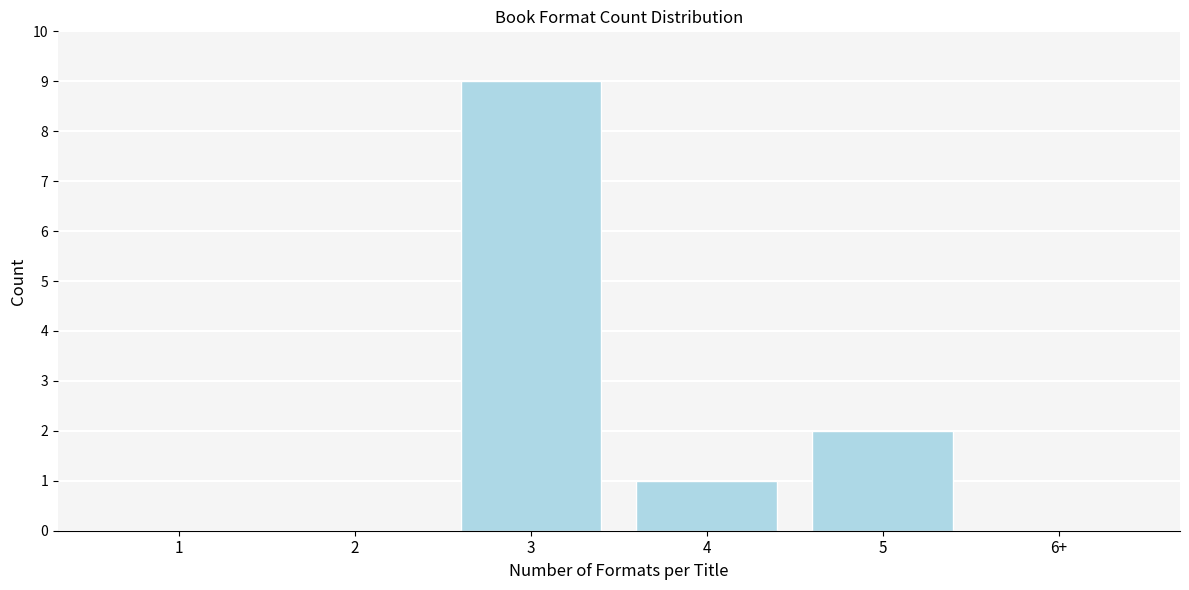

Reading left to right, transcribe all the data shown in this chart.

1=0	2=0	3=9	4=1	5=2	6+=0